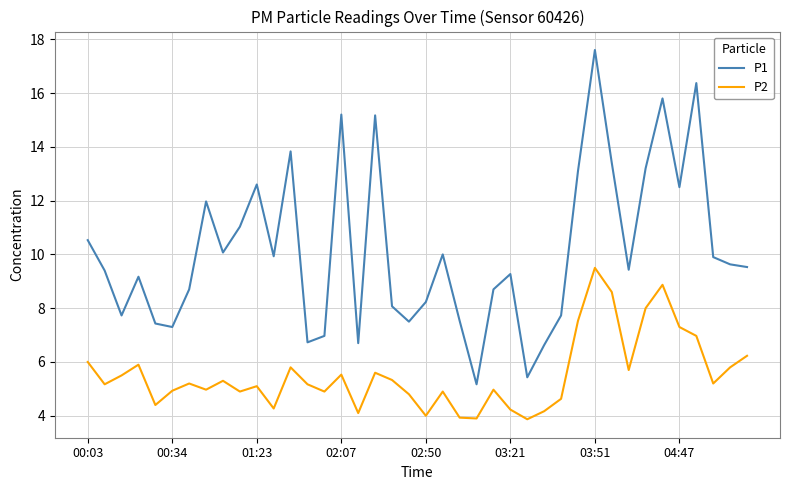

Which series has the largest total across all categories?

P1